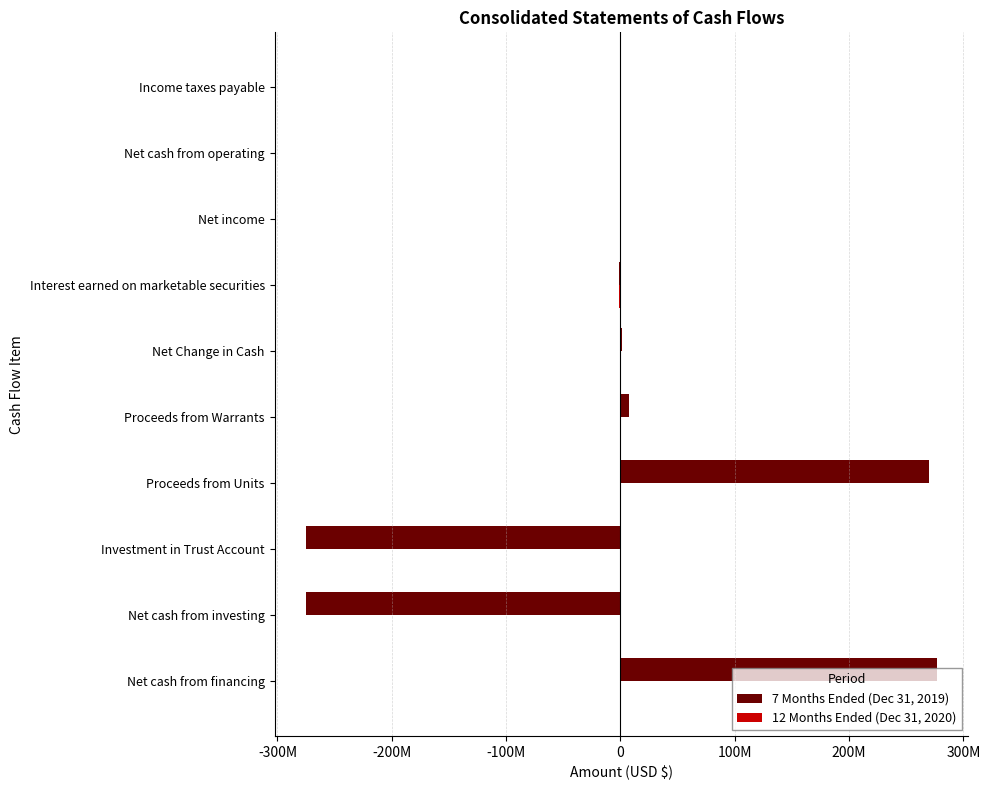

How many data points in 12 Months Ended (Dec 31, 2020) are less than 0?

4